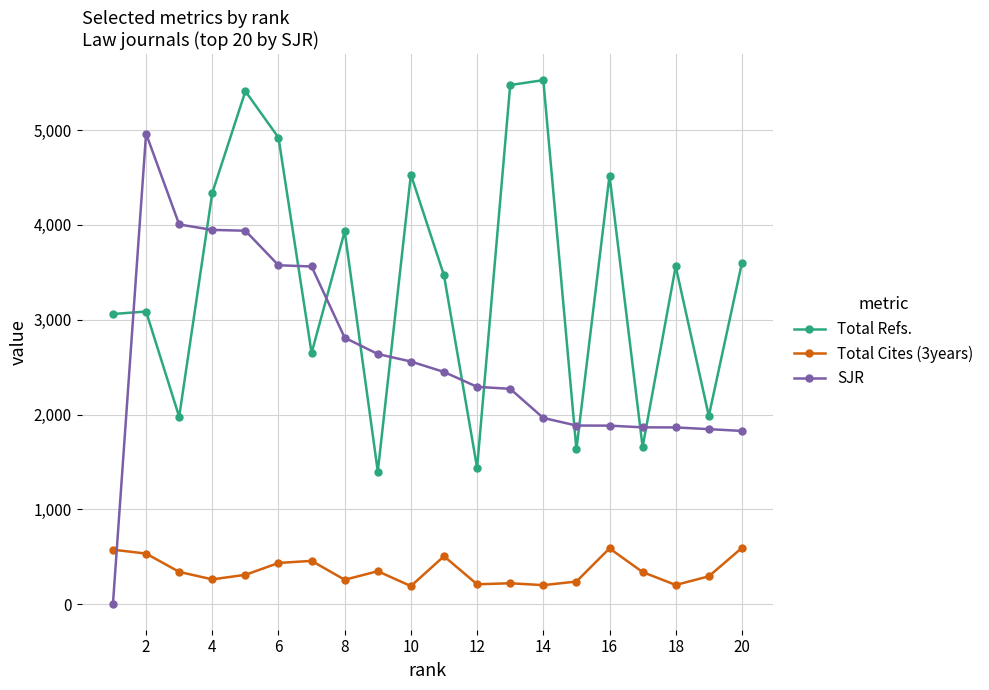

What is the difference between the maximum and minimum values in the SJR series?

4955